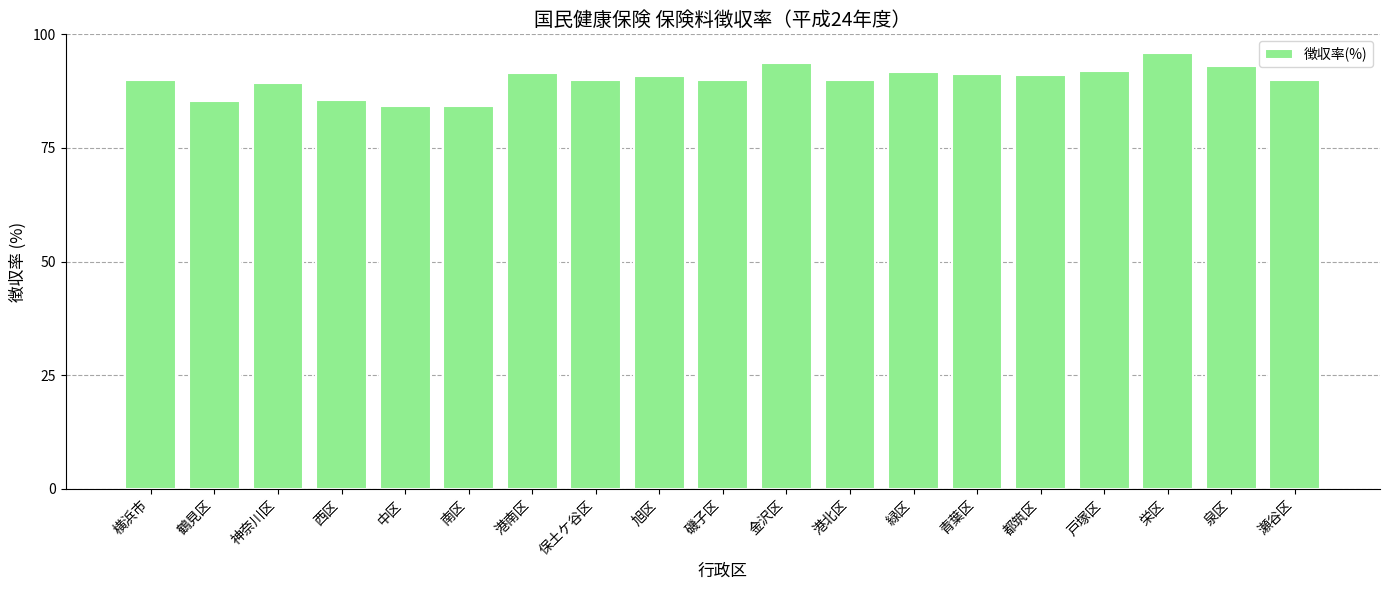

Is it true that the value at 保土ケ谷区 is 90.0?

True